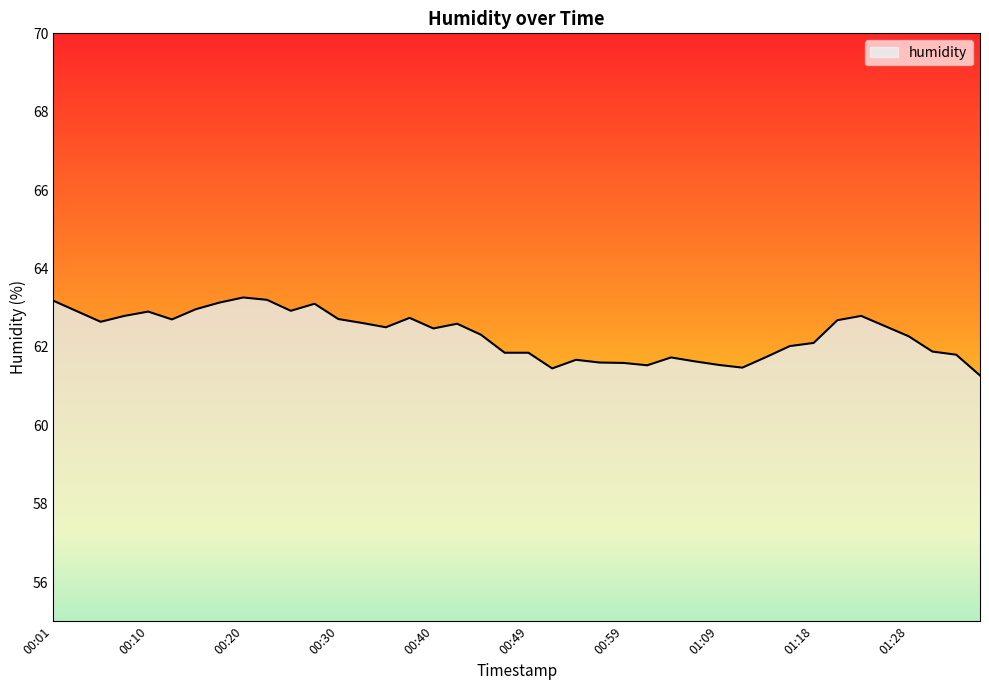

What is the greatest value displayed?

63.3